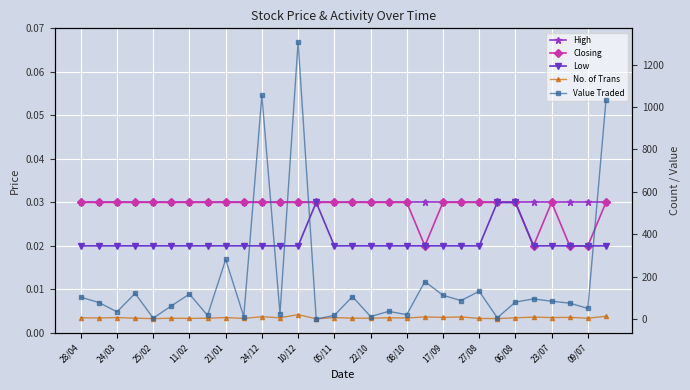

Reading left to right, list all the values displayed in this chart.

High: 0.0	0.0	0.0	0.0	0.0	0.0	0.0	0.0	0.0	0.0	0.0	0.0	0.0	0.0	0.0	0.0	0.0	0.0	0.0	0.0	0.0	0.0	0.0	0.0	0.0	0.0	0.0	0.0	0.0	0.0
Closing: 0.0	0.0	0.0	0.0	0.0	0.0	0.0	0.0	0.0	0.0	0.0	0.0	0.0	0.0	0.0	0.0	0.0	0.0	0.0	0.0	0.0	0.0	0.0	0.0	0.0	0.0	0.0	0.0	0.0	0.0
Low: 0.0	0.0	0.0	0.0	0.0	0.0	0.0	0.0	0.0	0.0	0.0	0.0	0.0	0.0	0.0	0.0	0.0	0.0	0.0	0.0	0.0	0.0	0.0	0.0	0.0	0.0	0.0	0.0	0.0	0.0
No. of Trans: 6.0	5.0	7.0	4.0	2.0	4.0	3.0	4.0	7.0	3.0	11.0	6.0	21.0	1.0	7.0	4.0	4.0	6.0	5.0	10.0	8.0	10.0	3.0	2.0	6.0	9.0	7.0	8.0	4.0	13.0
Value Traded: 103.0	78.0	34.0	121.0	4.0	62.0	118.0	17.0	281.0	12.0	1055.0	25.0	1306.0	0.0	17.0	106.0	12.0	36.0	21.0	177.0	112.0	87.0	131.0	6.0	80.0	95.0	84.0	75.0	50.0	1031.0